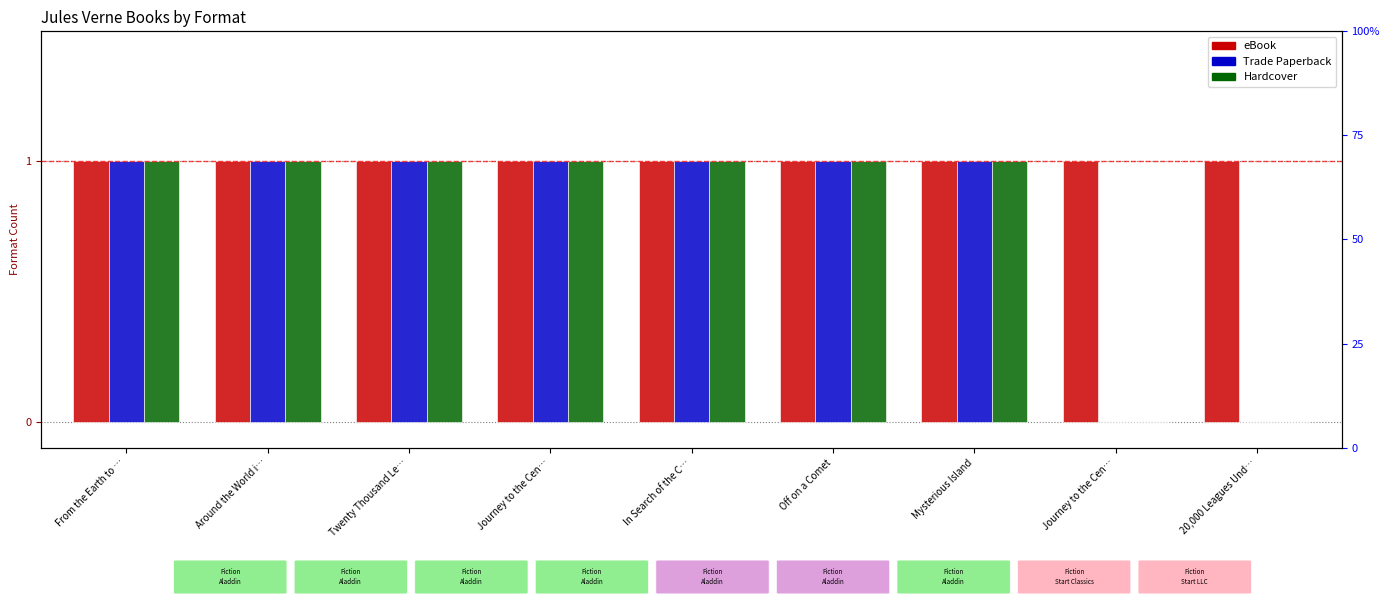

How many bars are there in each group?

3